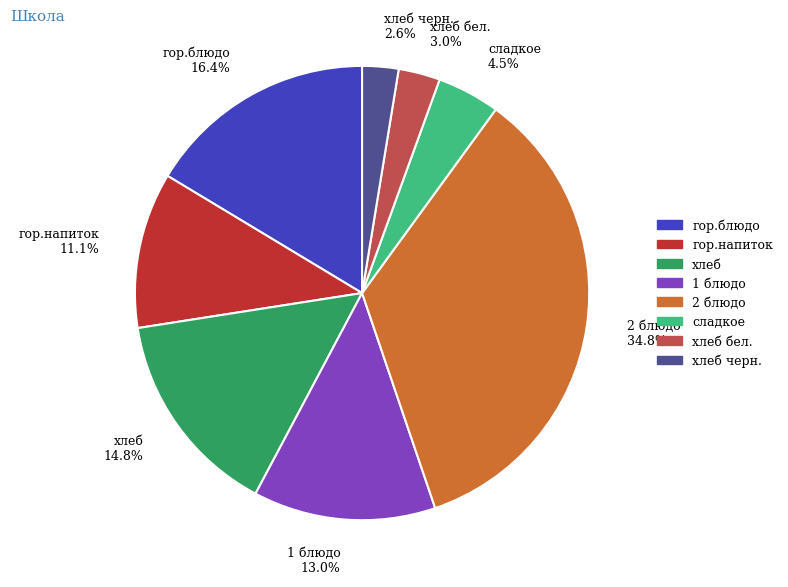

Between сладкое 4.5% and хлеб бел. 3.0%, which is larger?

сладкое 4.5%